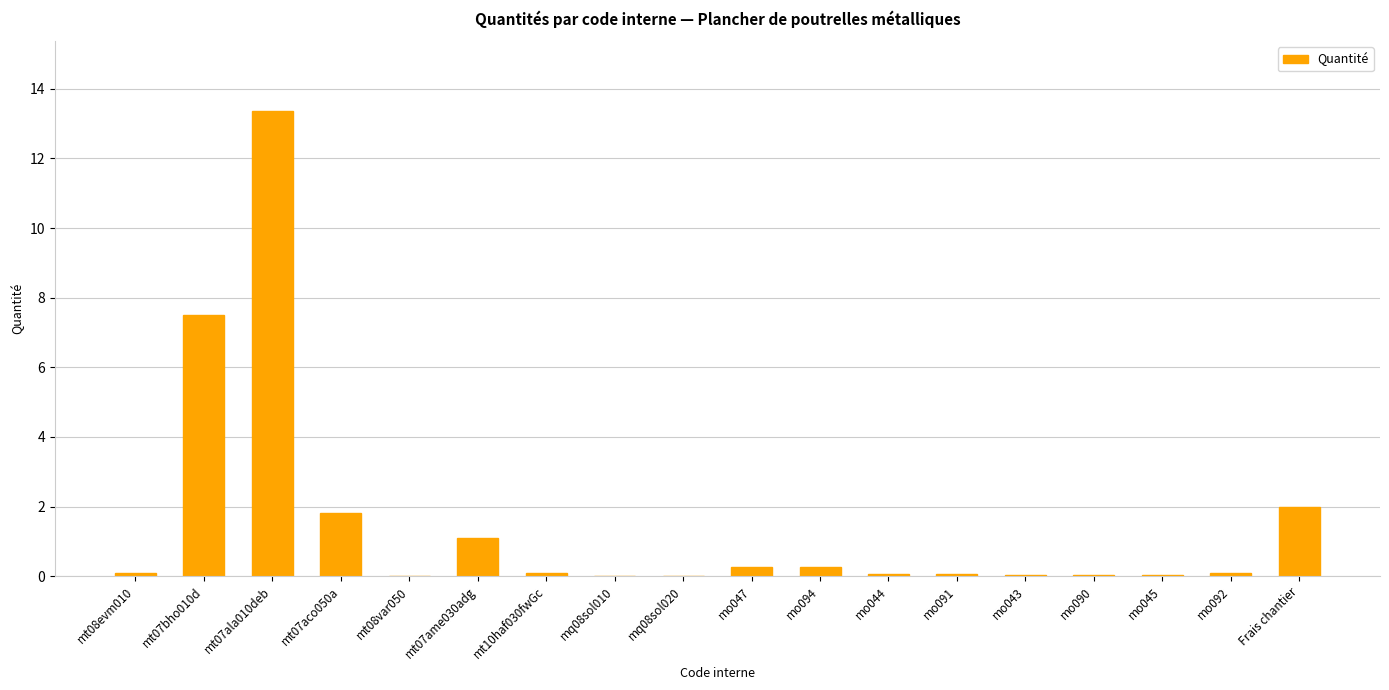

True or false: the data shows 0.1 at mt08evm010.

True